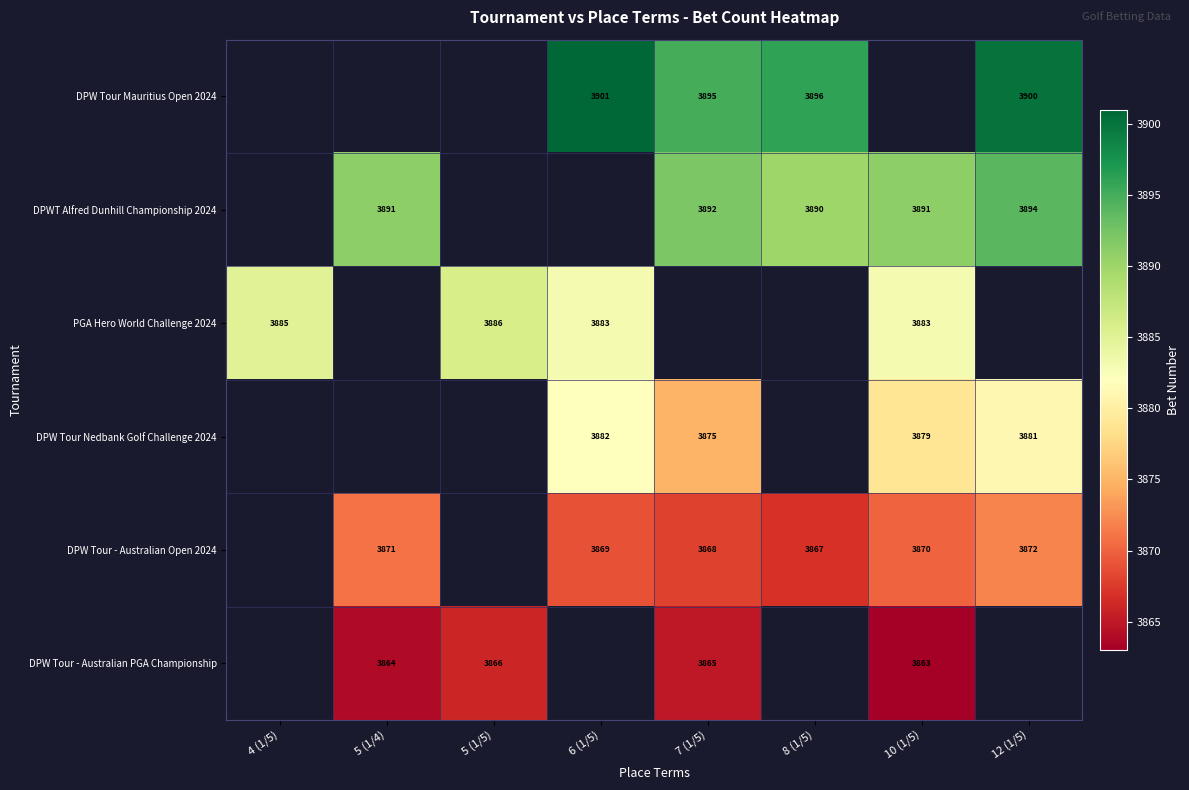

Is it true that DPWT Alfred Dunhill Championship 2024 equals 2705 at 12 (1/5)?

False